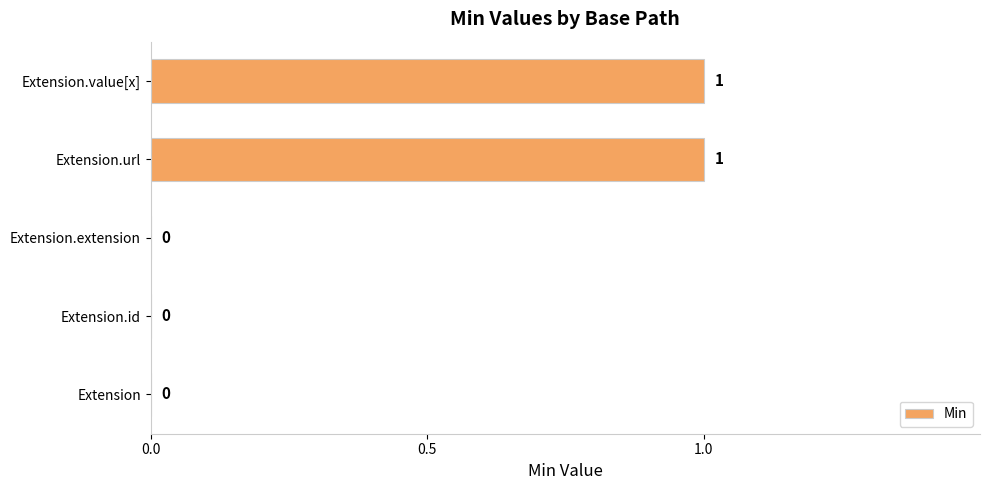

The chart shows a value of 1 at Extension.url. True or false?

True